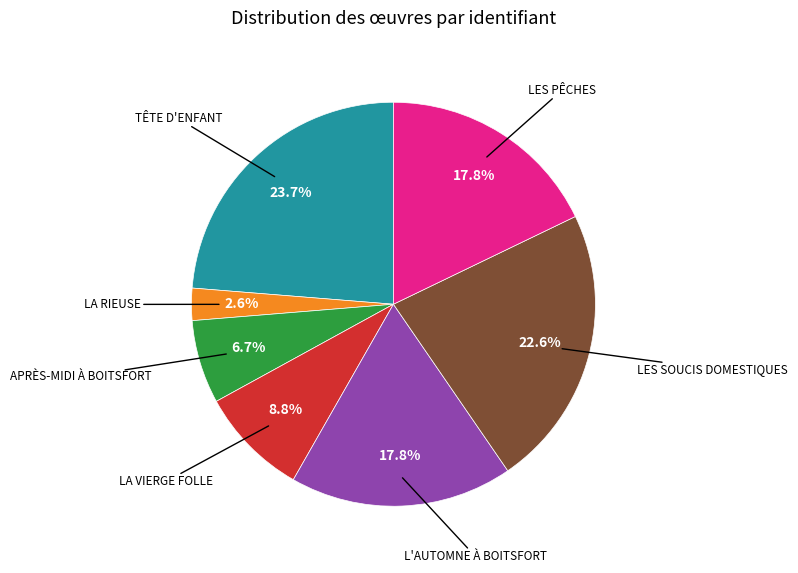

Count the number of slices in the pie.

7